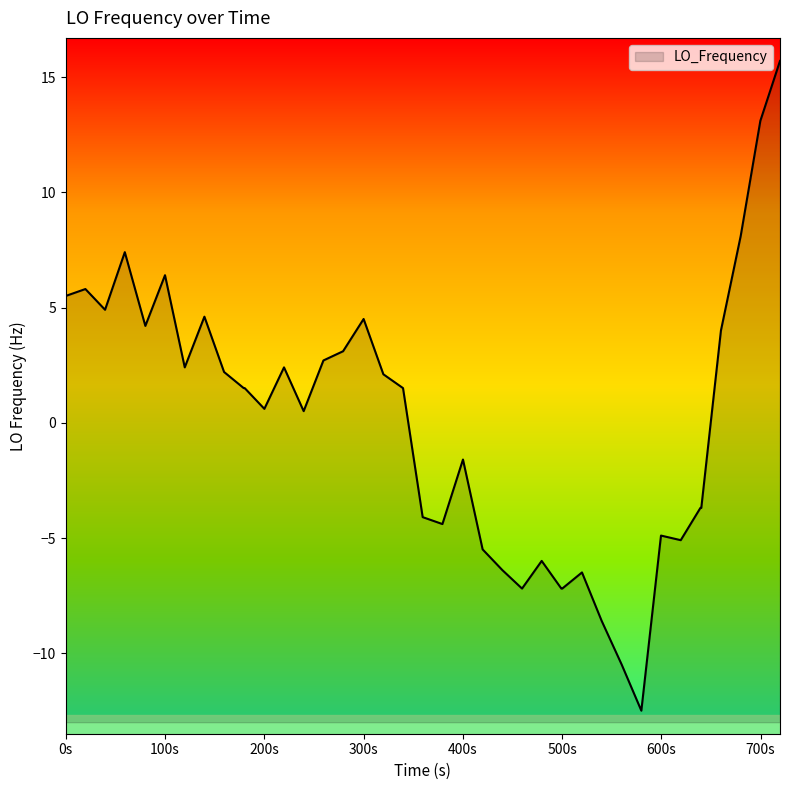

Does the chart have visible grid lines?

No